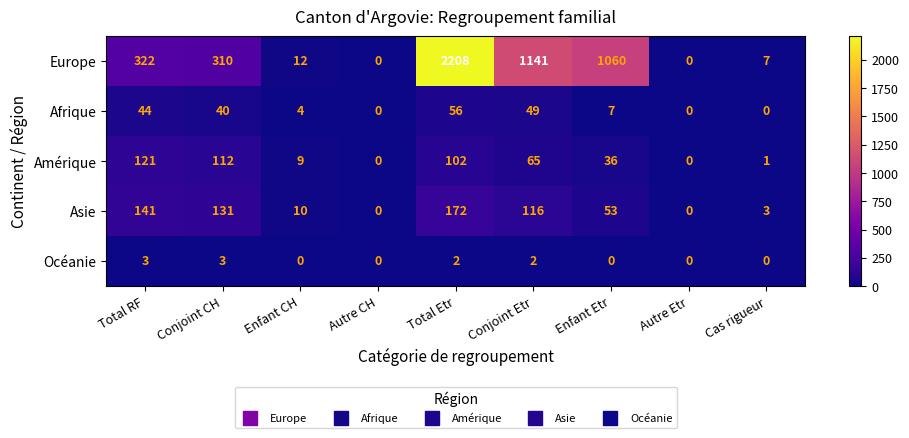

What is the sum of the Europe values at Enfant CH and Autre CH?

12